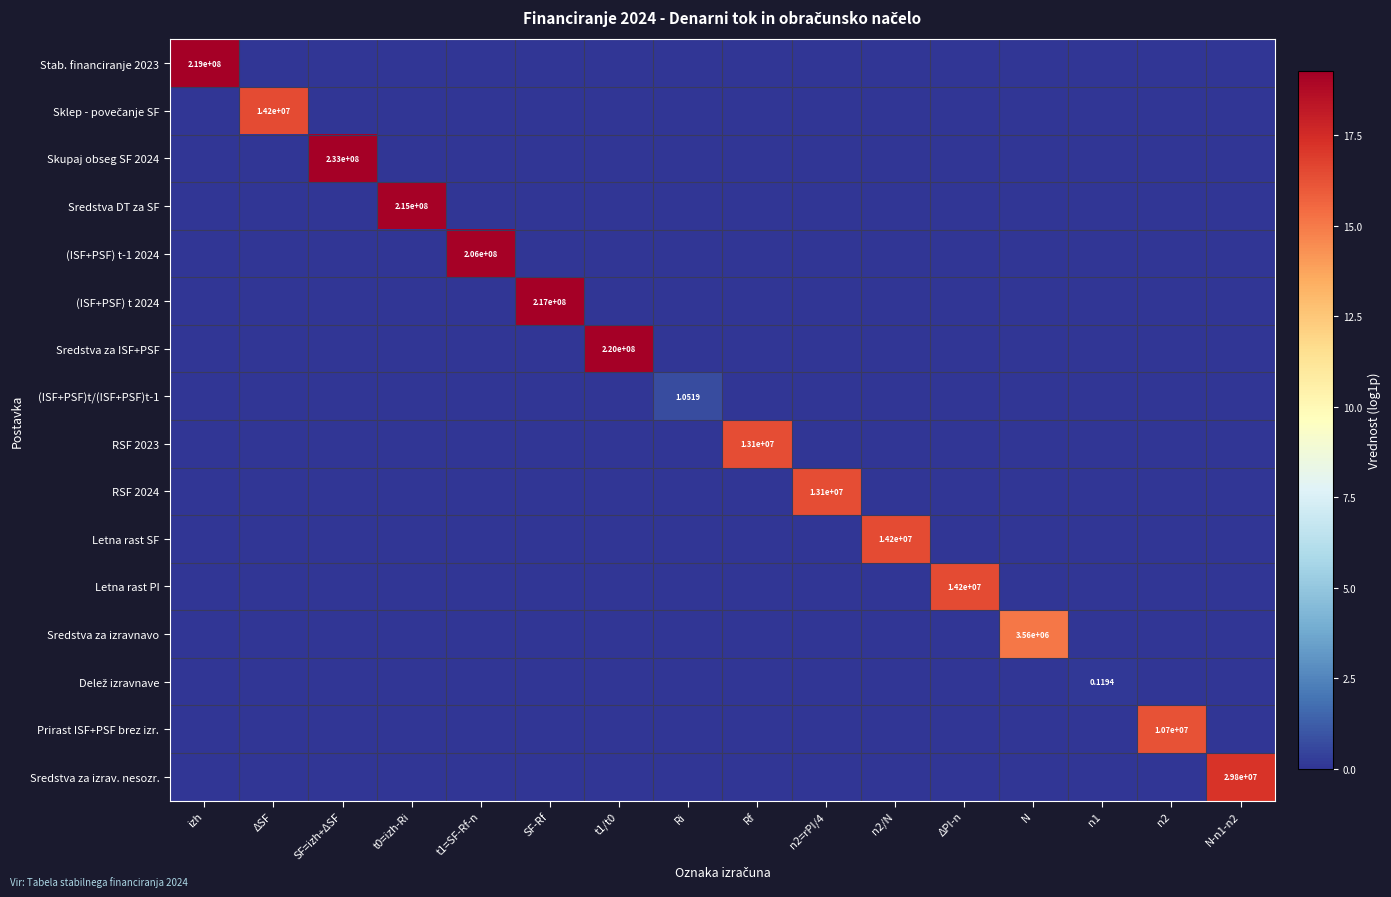

True or false: RSF 2023 has a value of 9.5 at izh.

False